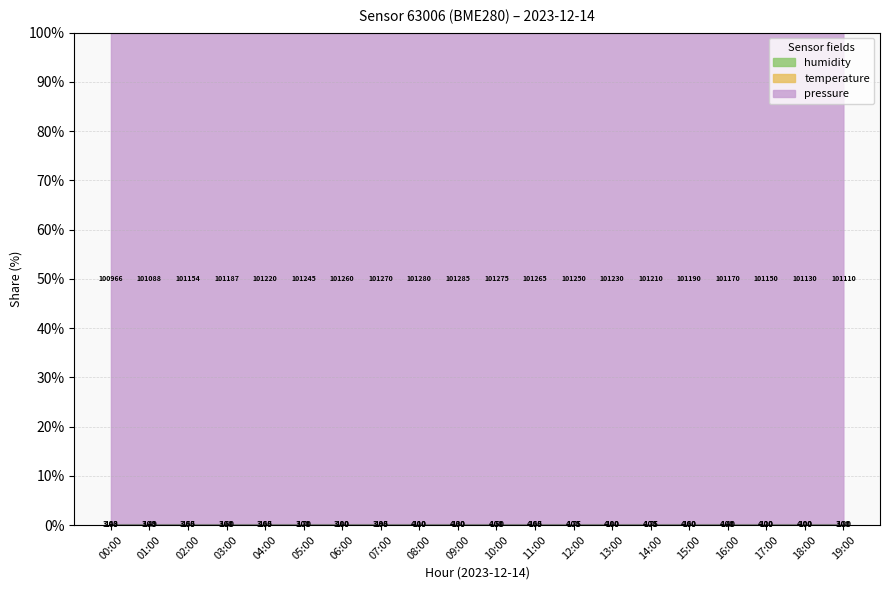

At how many categories does at least one series exceed 0?

20